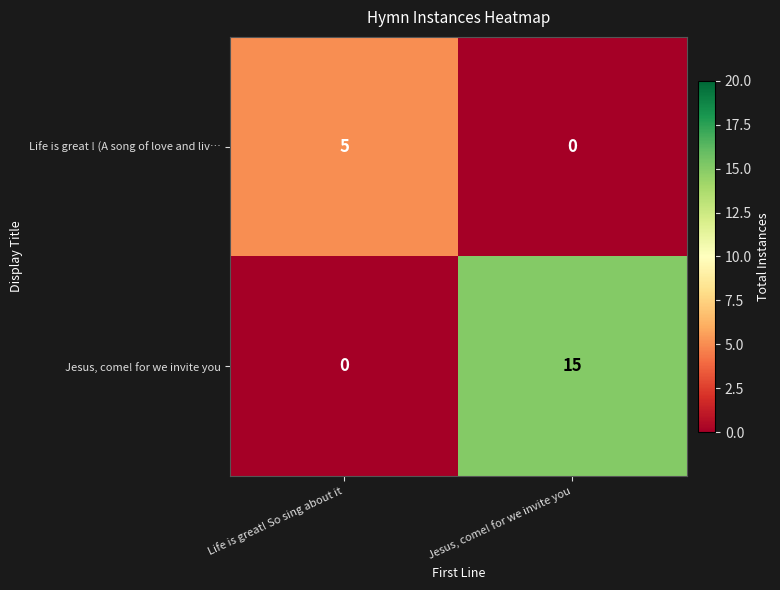

What is the highest value of the Life is great ! (A song of love and liv… series?

5